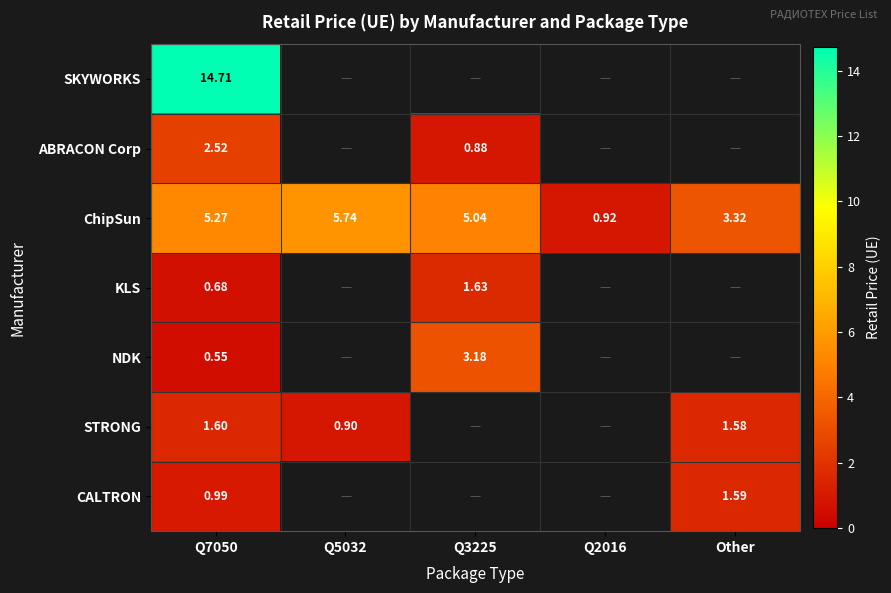

The ChipSun series shows 3.1 at Q5032. True or false?

False